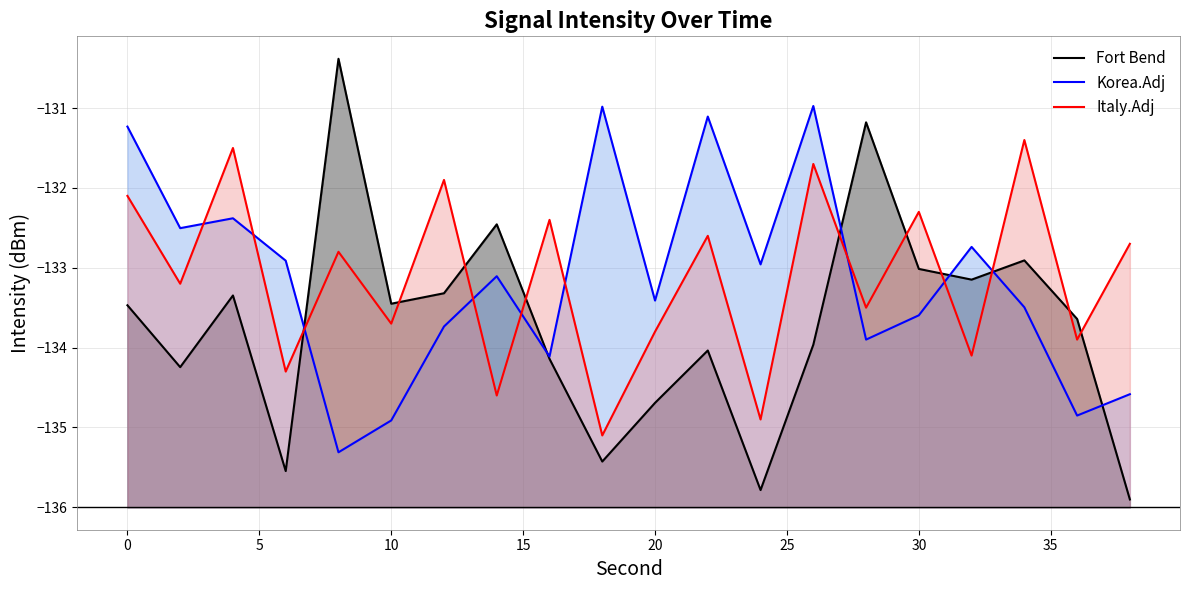

How many lines are shown in the chart?

3